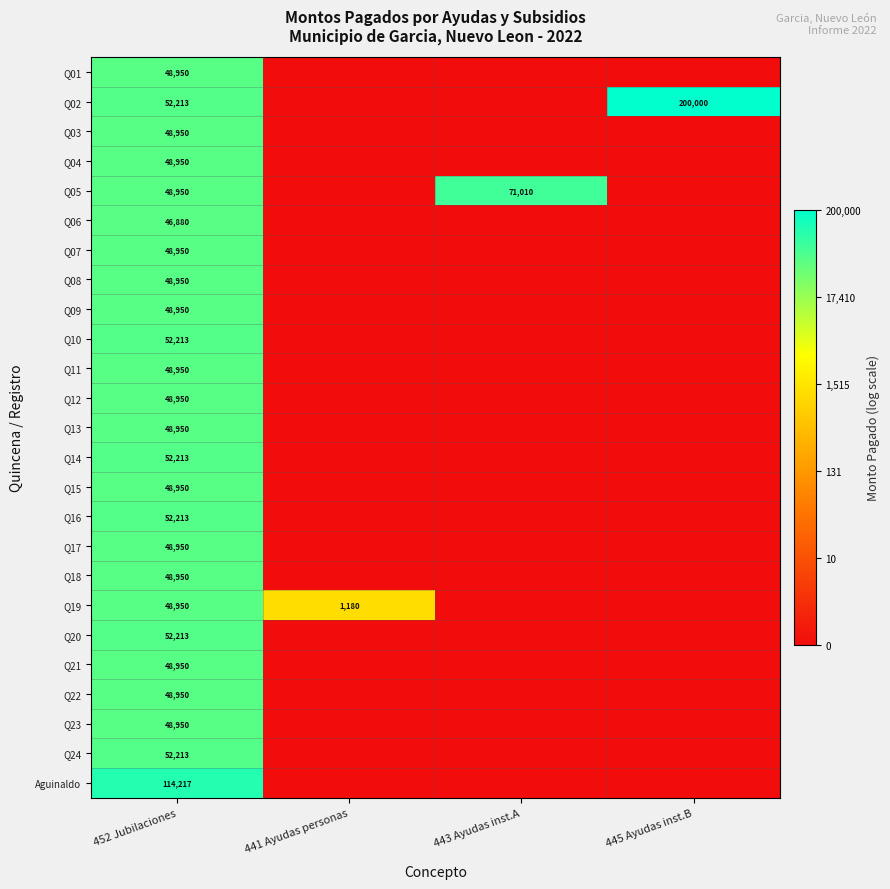

The value of Q14 at 452 Jubilaciones is 52213. True or false?

True